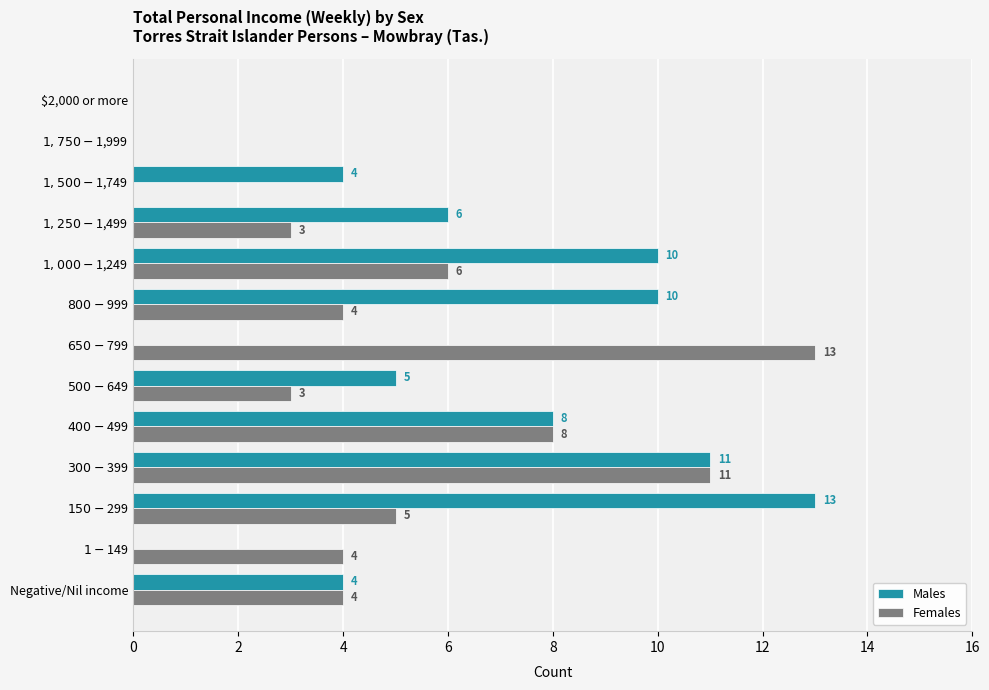

What is the maximum value for Males?

13